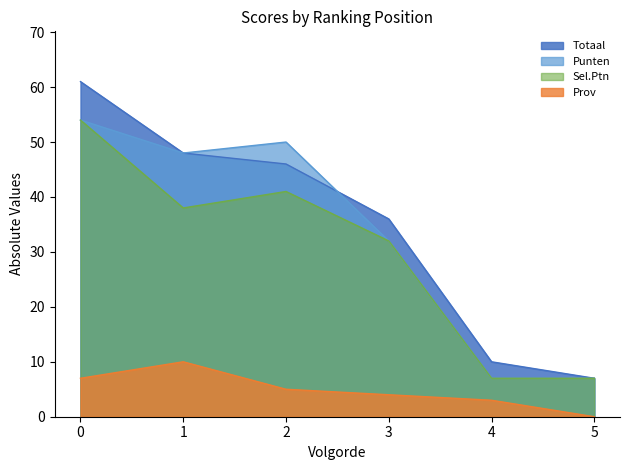

What is the difference between the highest and lowest values at 1?

38